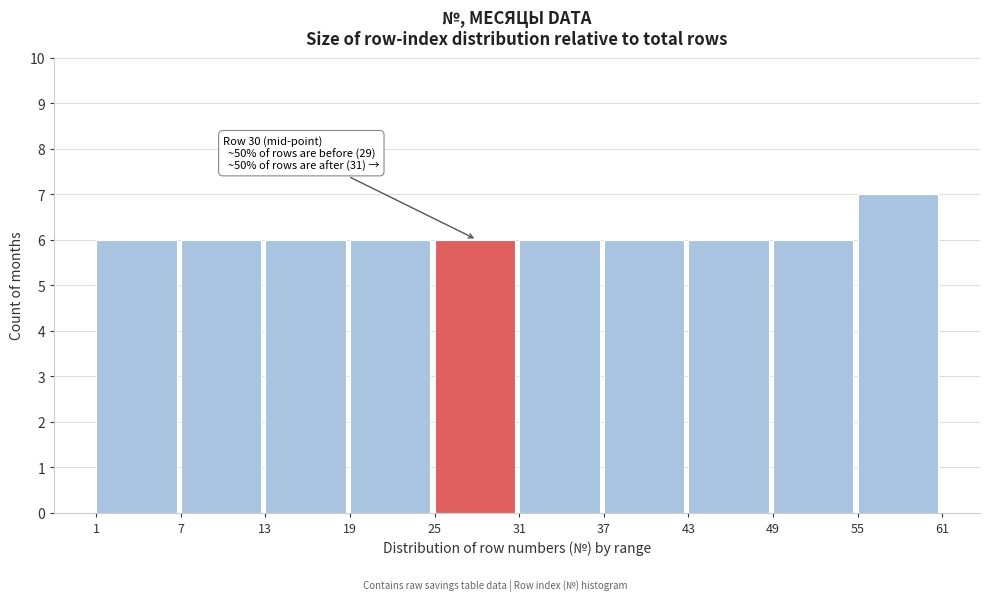

Which range on the x-axis has the tallest bar?

55 to 61